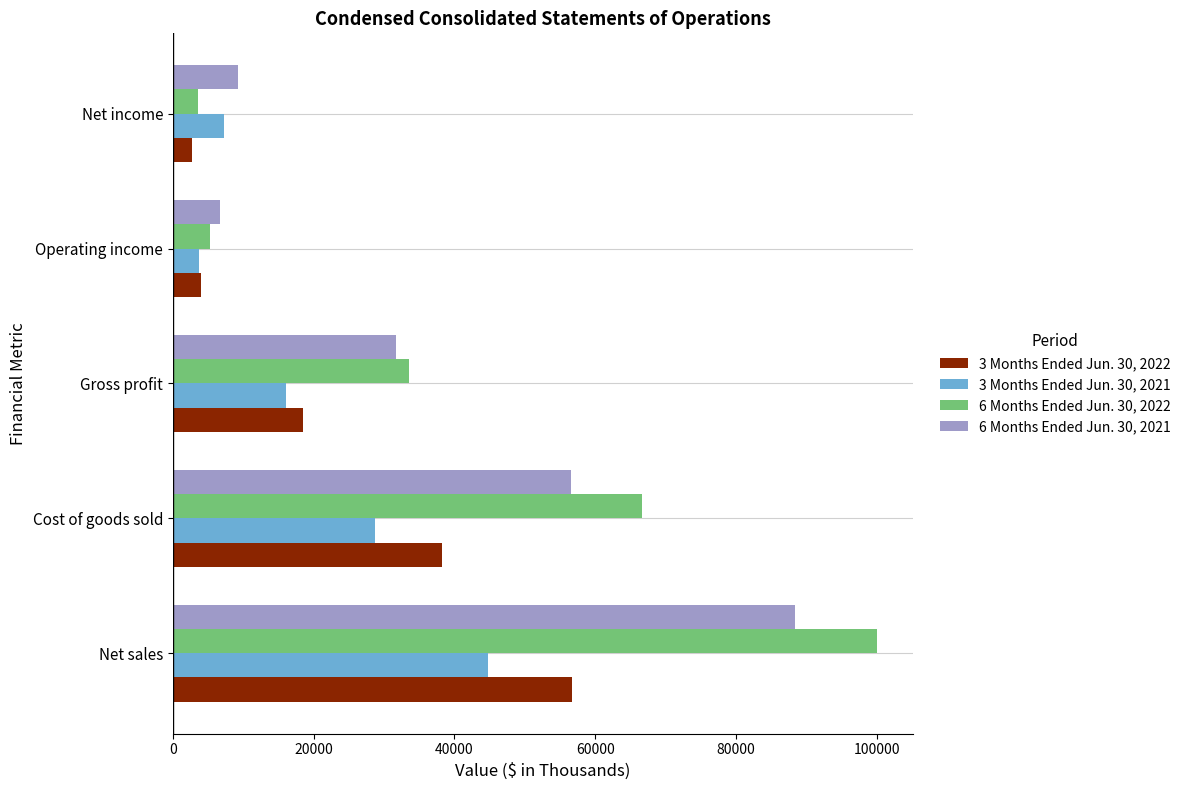

Count the number of categories in the chart.

5